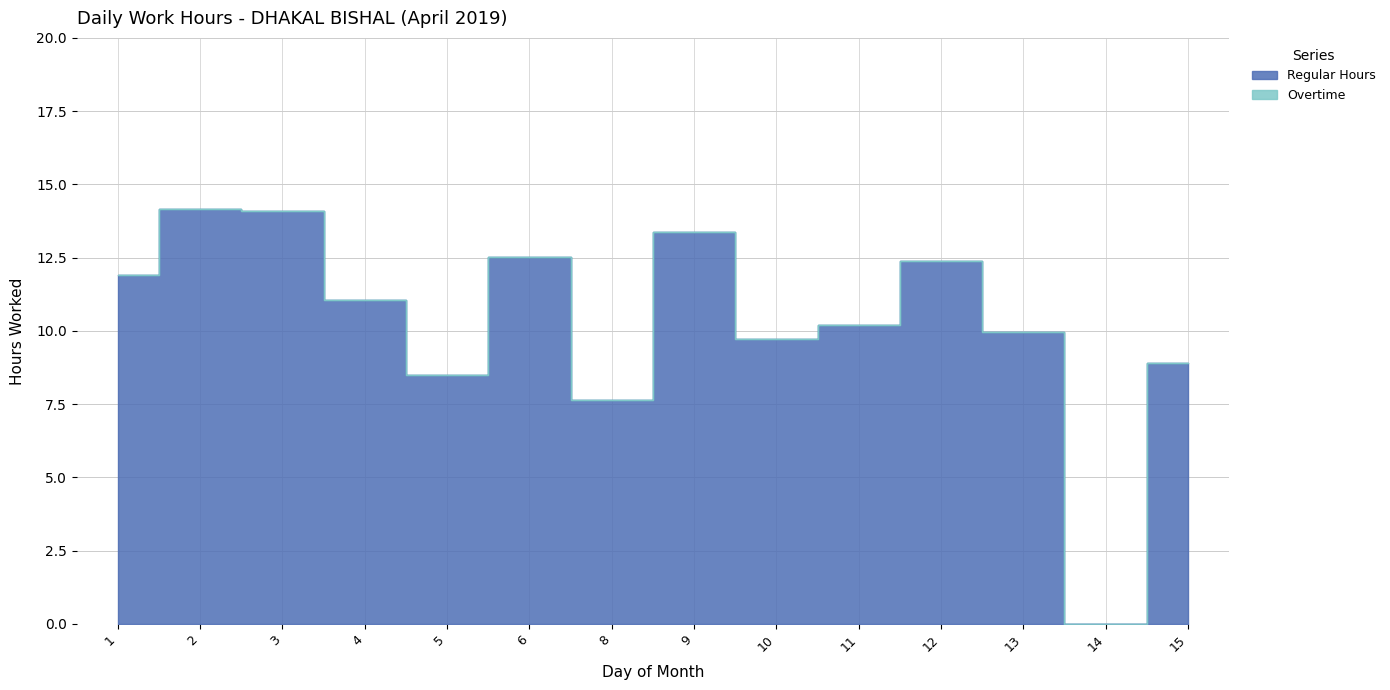

Reading left to right, list all the values displayed in this chart.

1=11.9	2=14.2	3=14.1	4=11.0	5=8.5	6=12.5	8=7.6	9=13.4	10=9.7	11=10.2	12=12.4	13=9.9	14=0.0	15=8.9